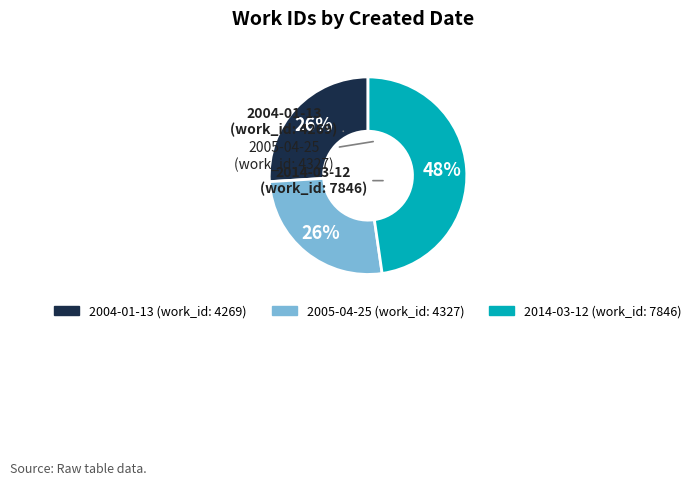

To the nearest percent, what is the difference between the 2004-01-13 and 2014-03-12 slice percentages?

22%